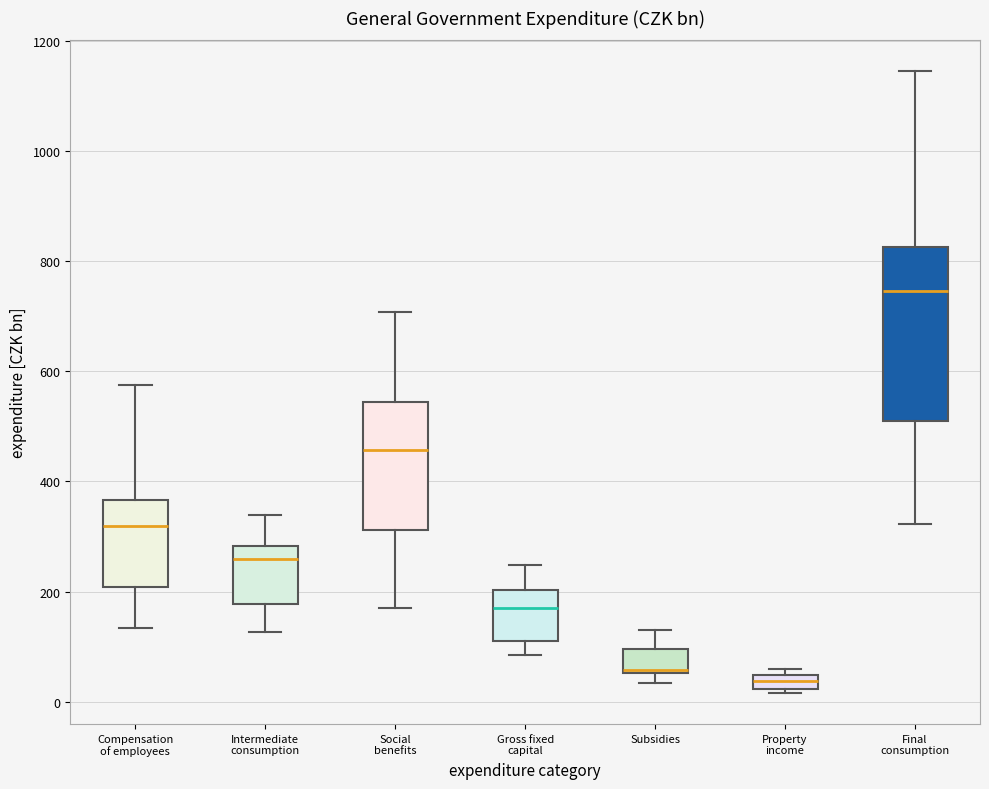

Comparing the boxes themselves (not the whiskers), which one is the tallest?

Final consumption